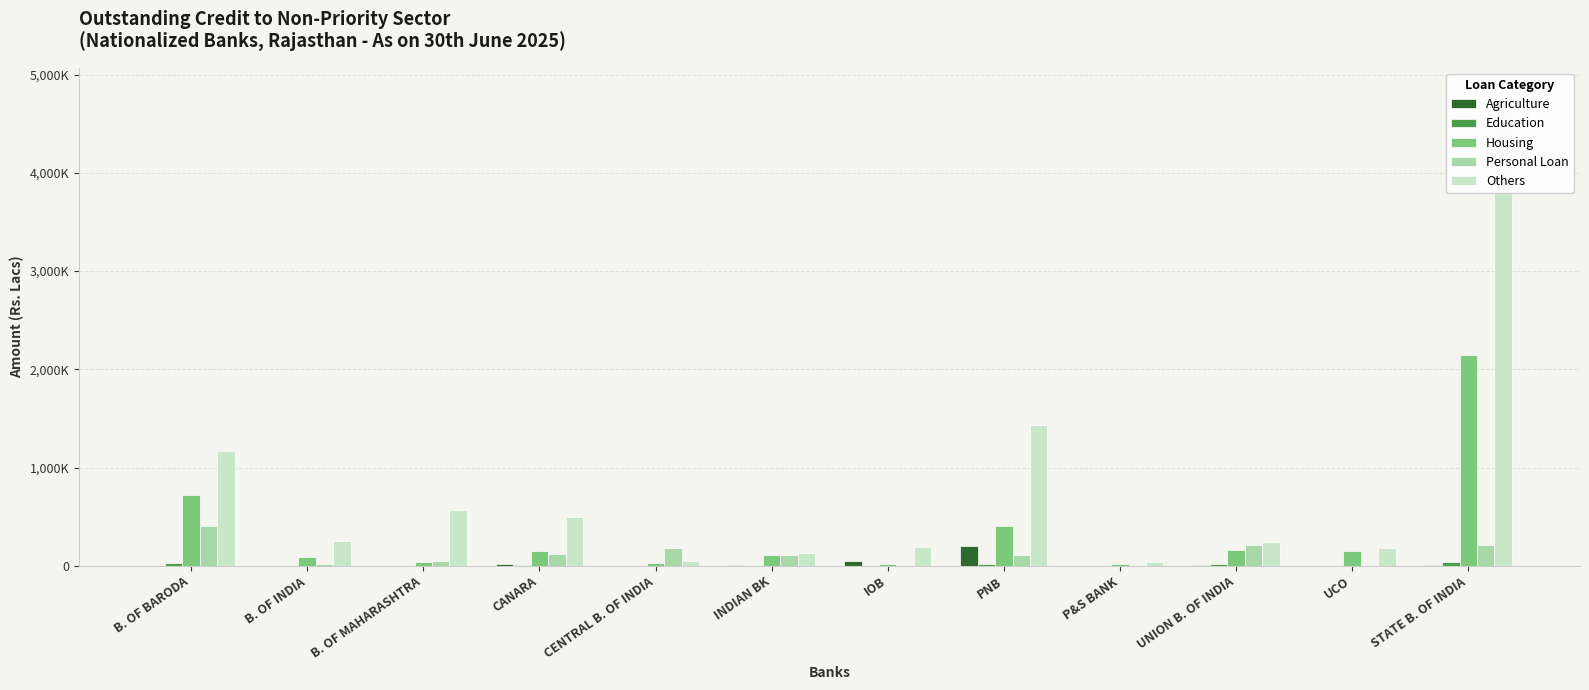

Rank the categories by Agriculture value from lowest to highest.

B. OF INDIA, B. OF MAHARASHTRA, CENTRAL B. OF INDIA, P&S BANK, UCO, B. OF BARODA, STATE B. OF INDIA, UNION B. OF INDIA, INDIAN BK, CANARA, IOB, PNB